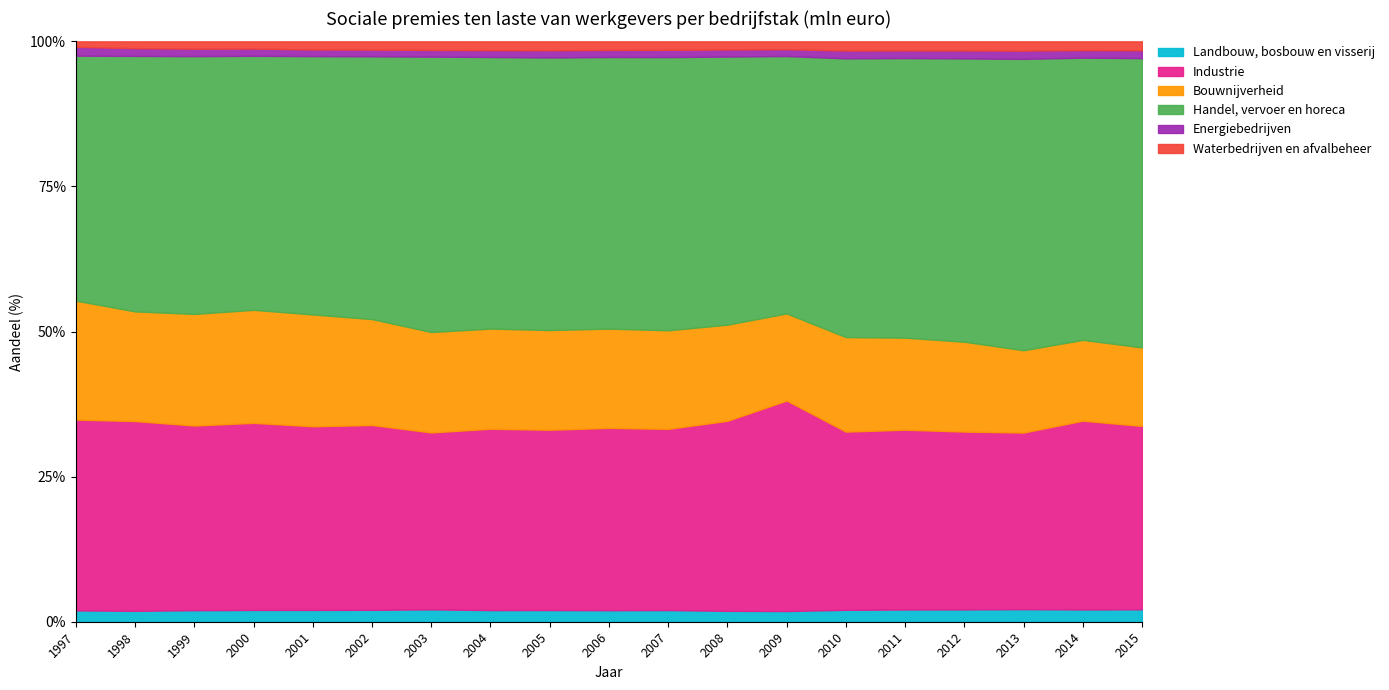

How many data points in Handel, vervoer en horeca are less than 10561?

9